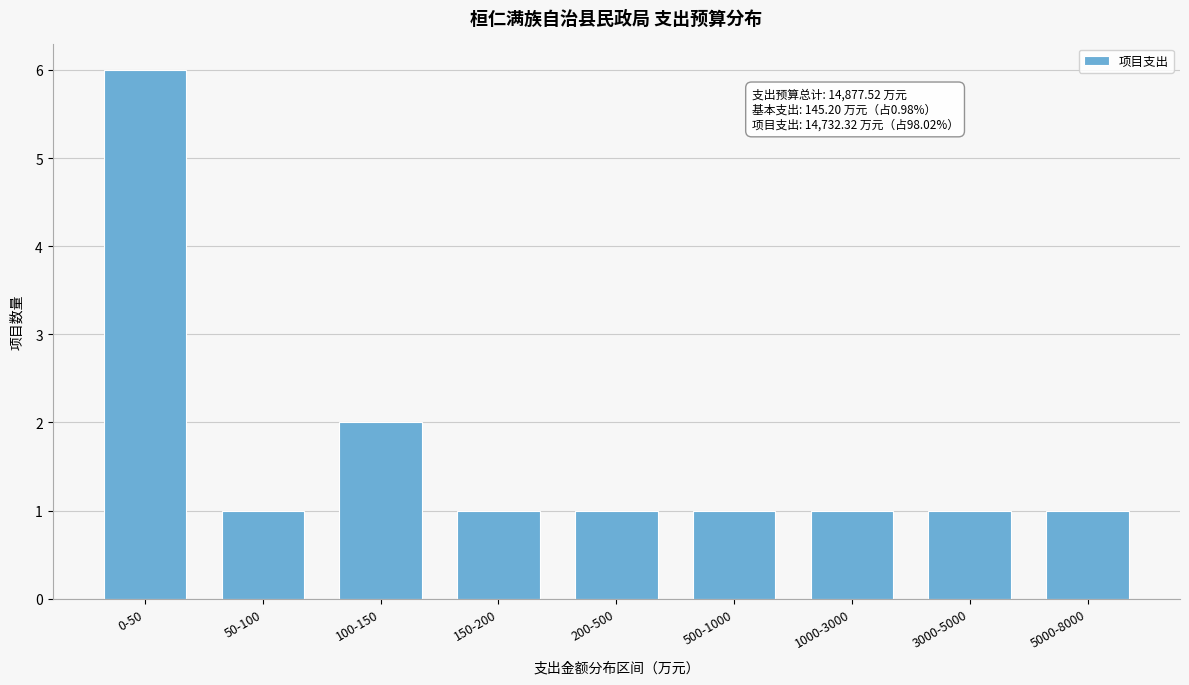

Reading left to right, extract all data points from this chart.

6	1	2	1	1	1	1	1	1